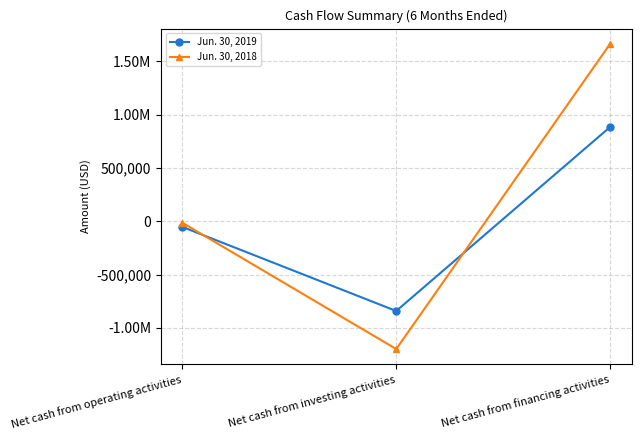

What is the sum of all Jun. 30, 2019 values?

-9971